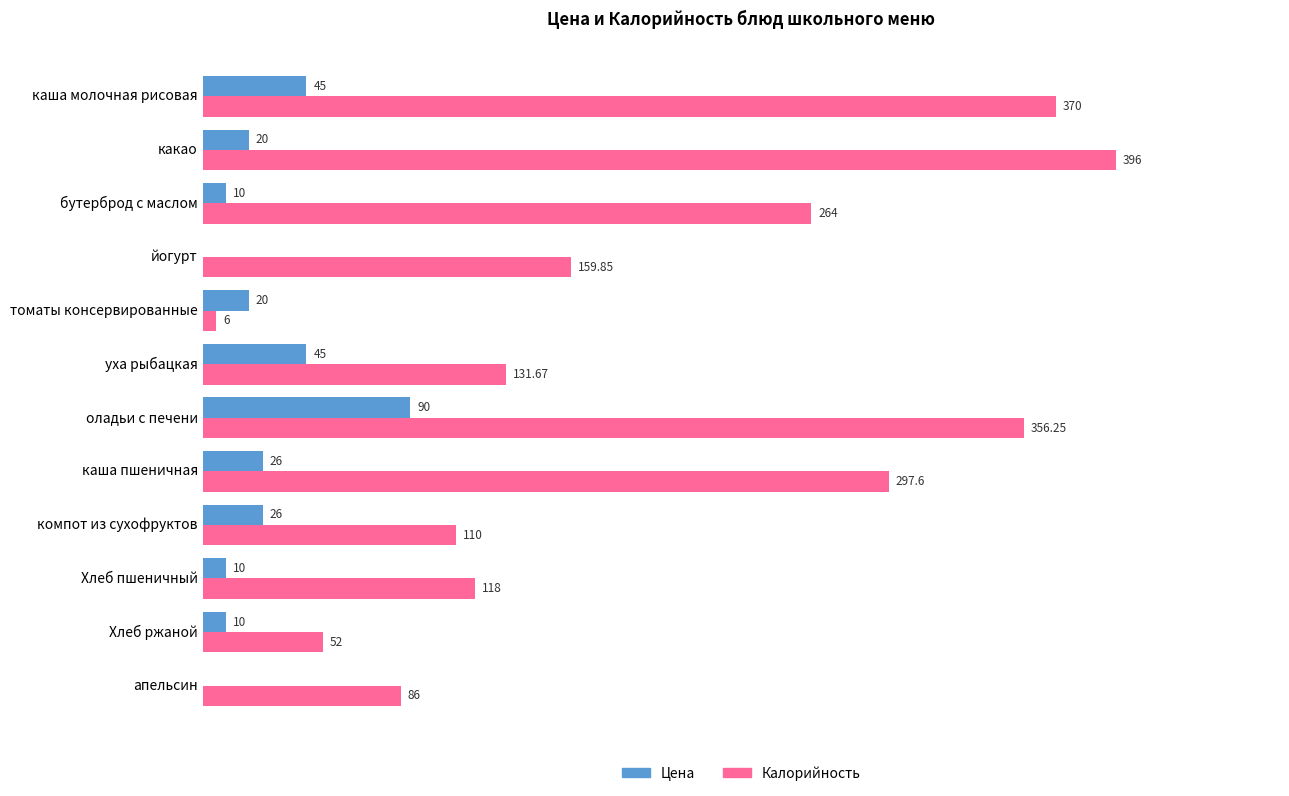

At which category is the sum across all series the highest?

оладьи с печени